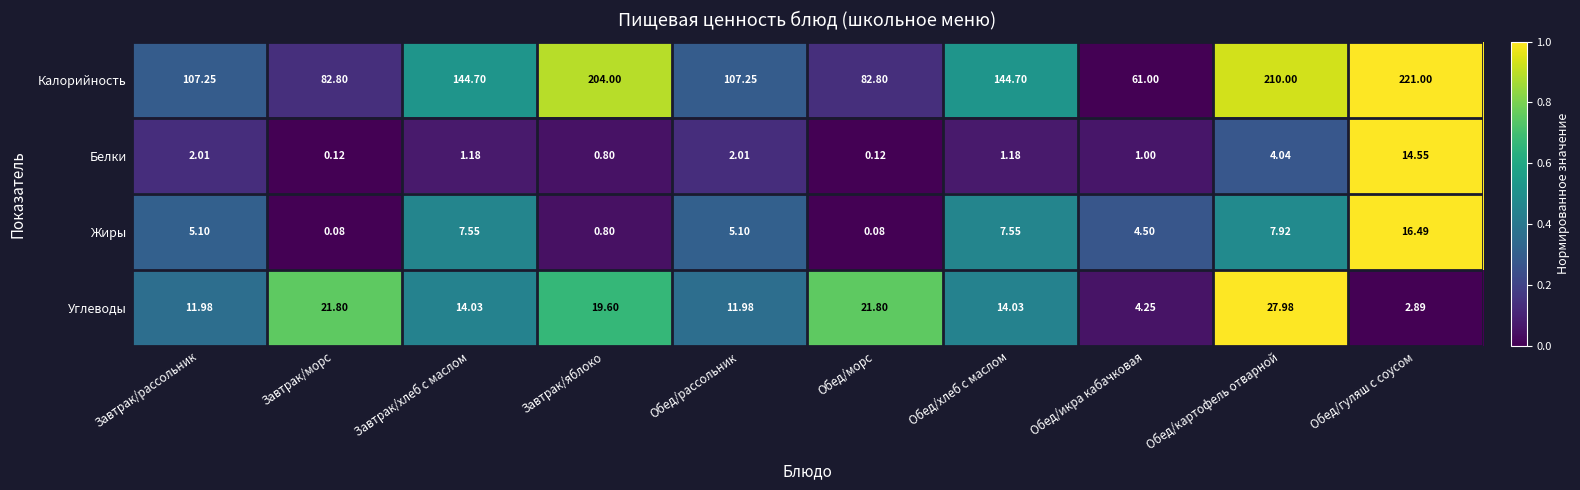

Where is Белки nearest to the value 7?

Обед/картофель отварной